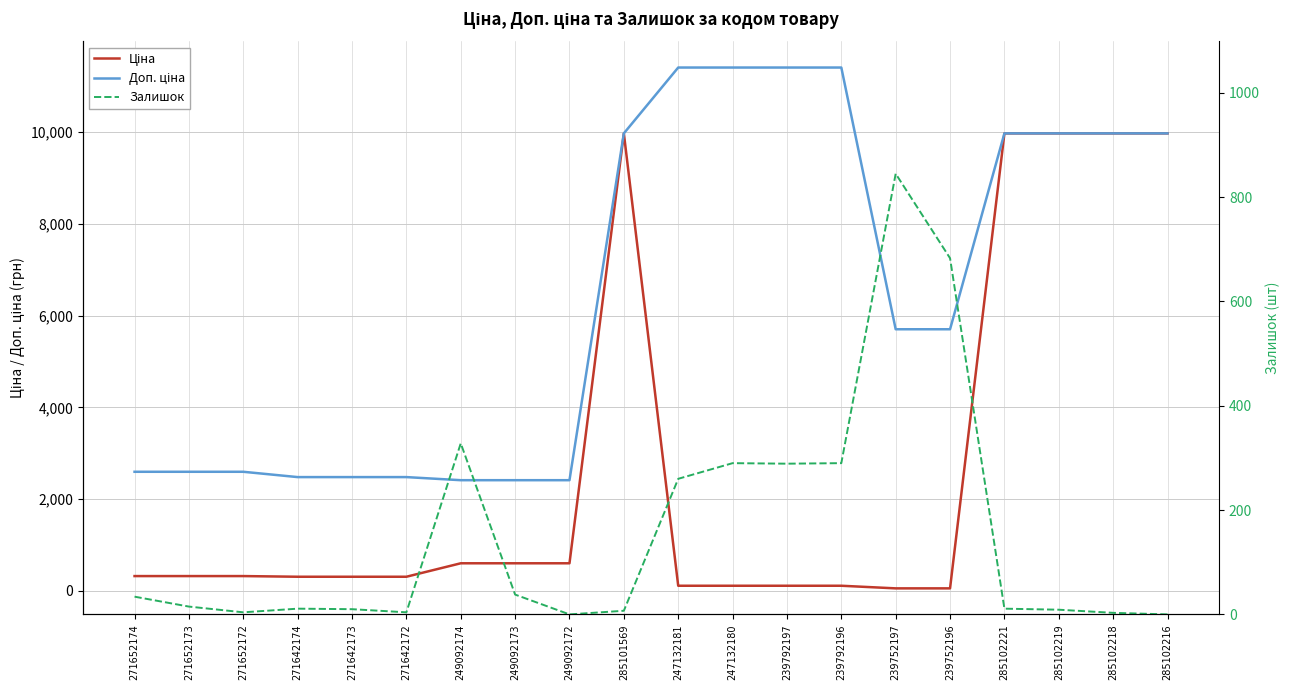

What is the spread (max minus min) of values at 285102221?

9964.0